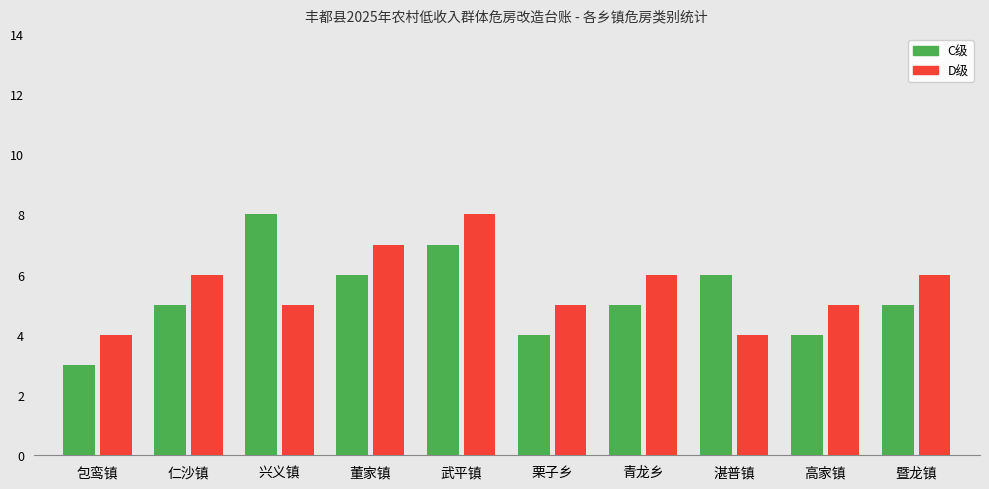

Which series has the widest spread of values?

C级